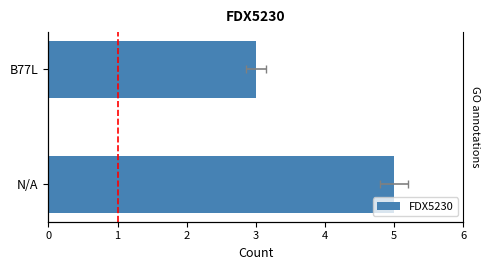

What is the sum of all values?

8